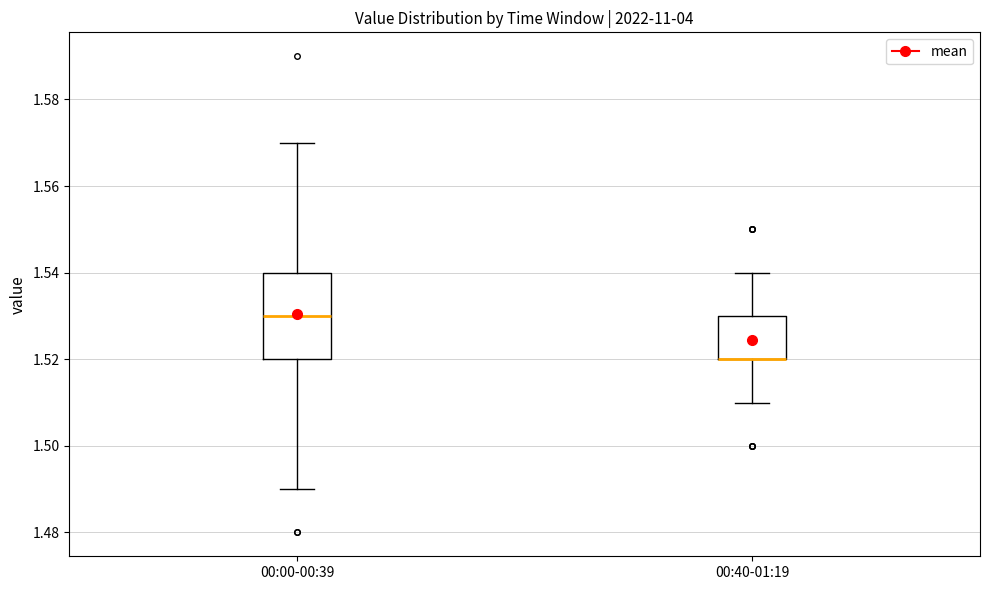

Comparing the boxes themselves (not the whiskers), which one is the tallest?

00:00-00:39